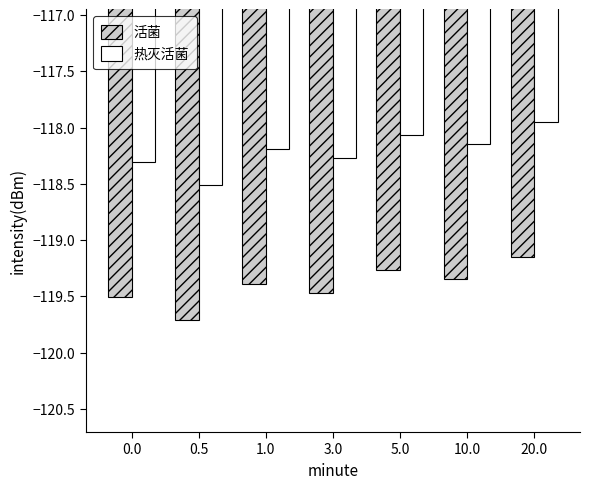

Which series has the largest total across all categories?

热灭活菌